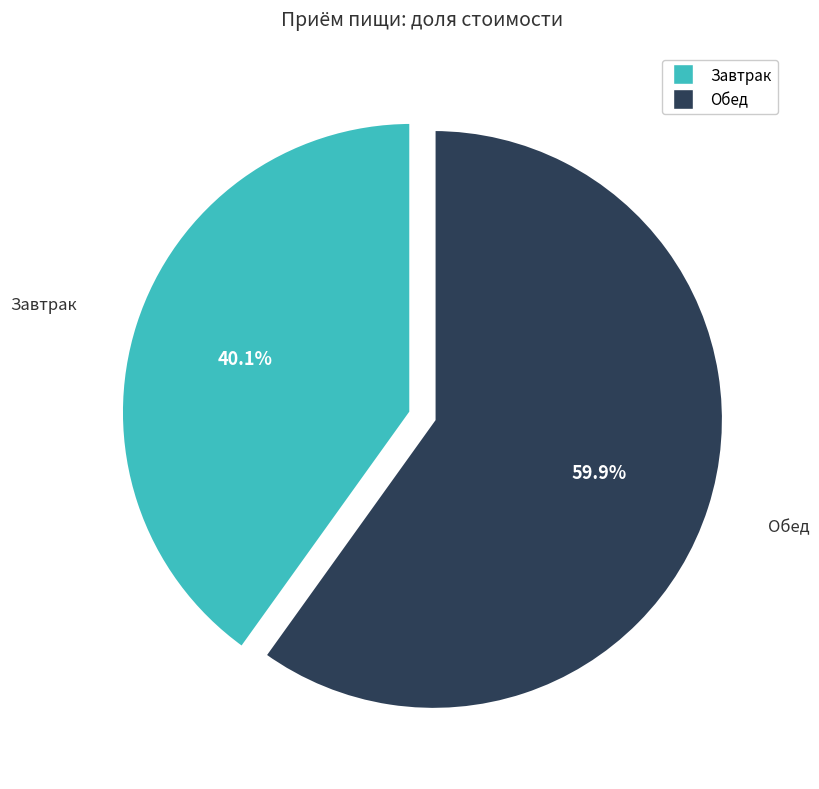

True or false: Завтрак accounts for 29% of the total.

False